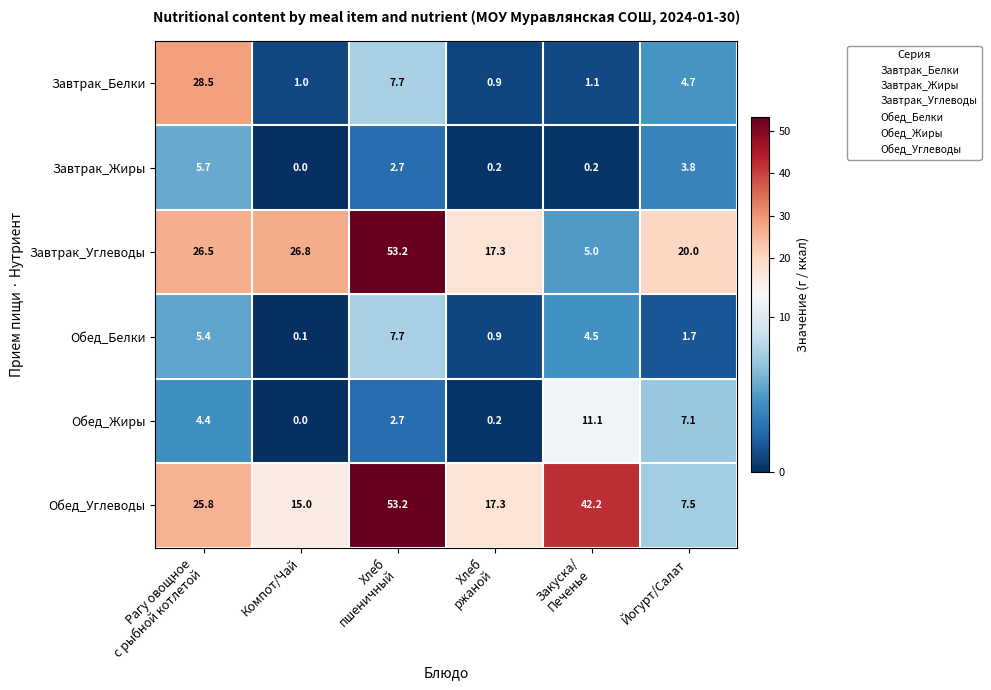

At which label is Завтрак_Углеводы closest to 29?

Компот/Чай